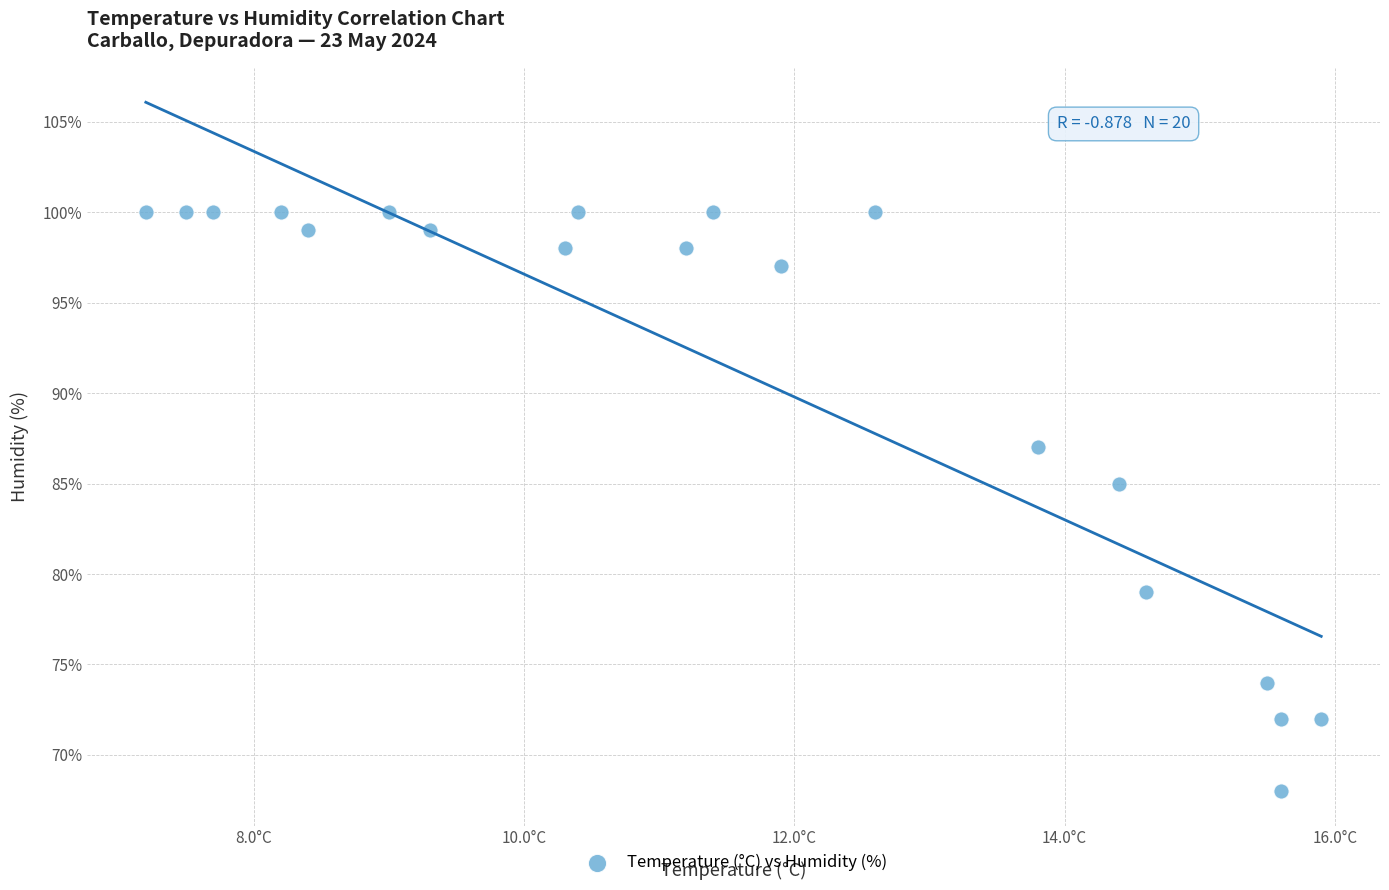

What Y value in the scatter plot is closest to 84?

85